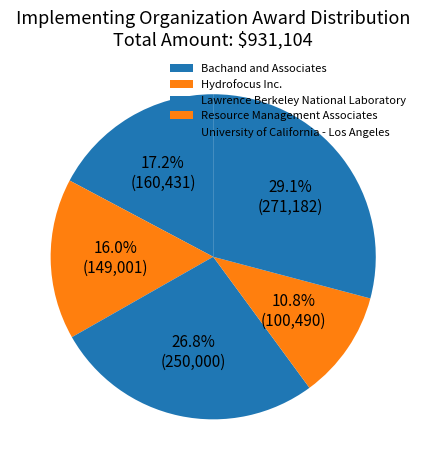

Is there any slice that represents more than half of the pie?

No